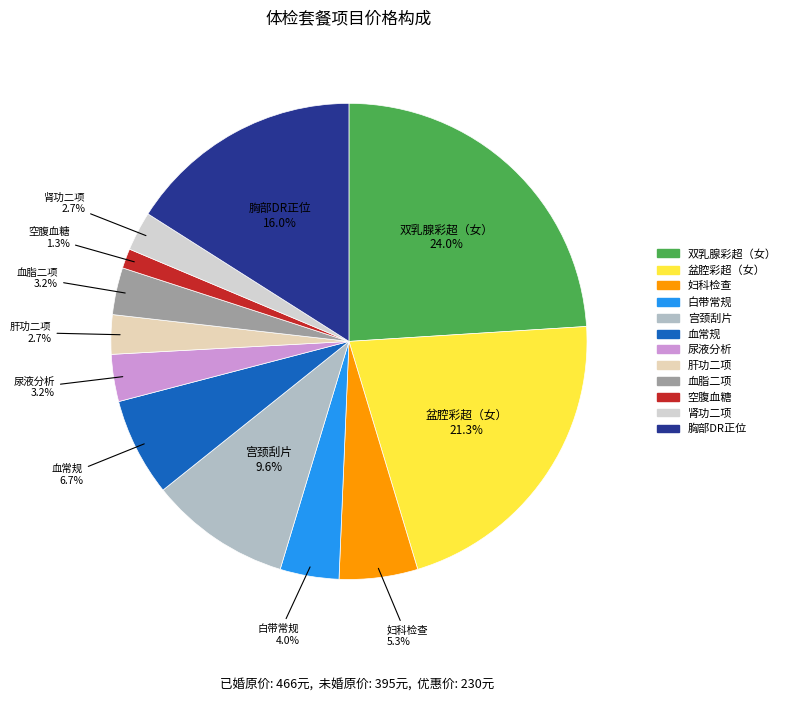

Does 空腹血糖 account for over 50% of the chart?

No